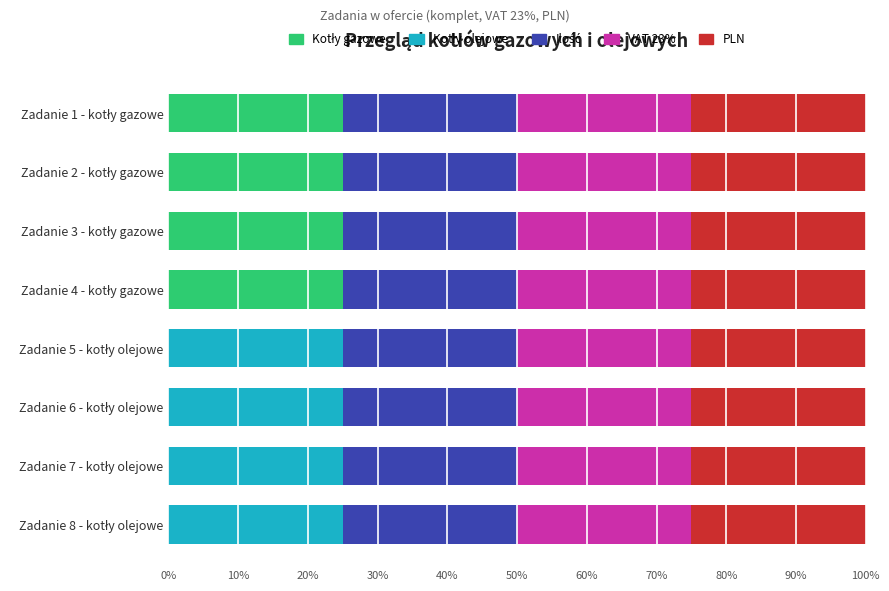

How many series are shown in this chart?

5